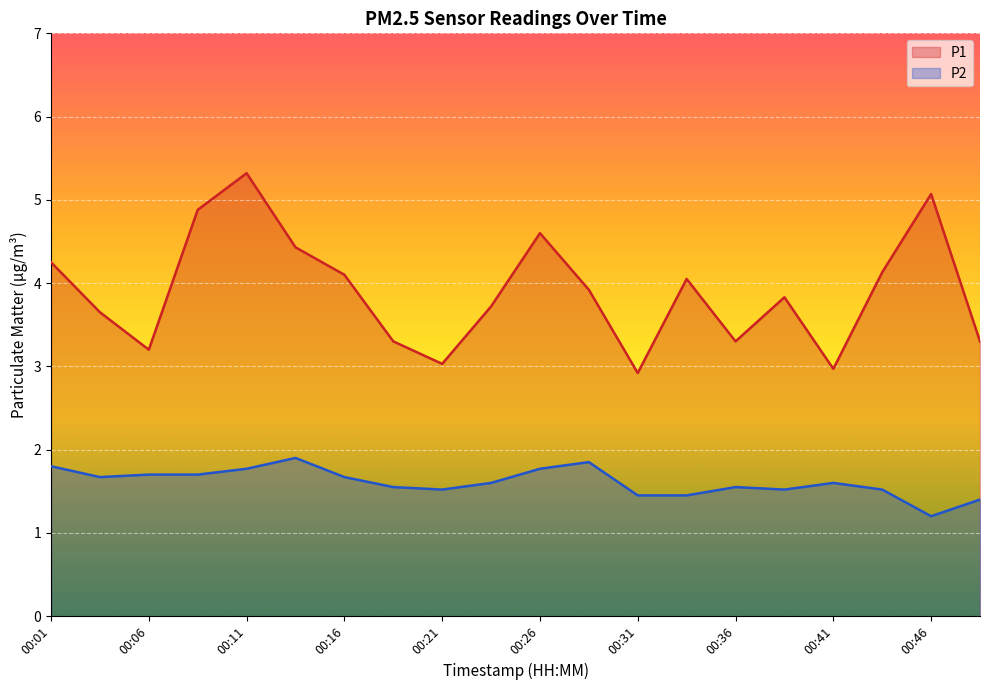

List the series in order of their peak value, highest first.

P1, P2